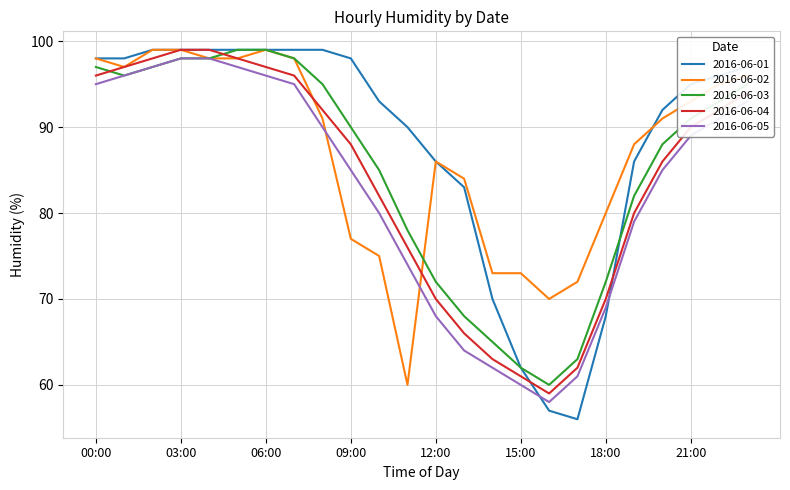

True or false: 2016-06-05 and 2016-06-04 cross at least once.

False